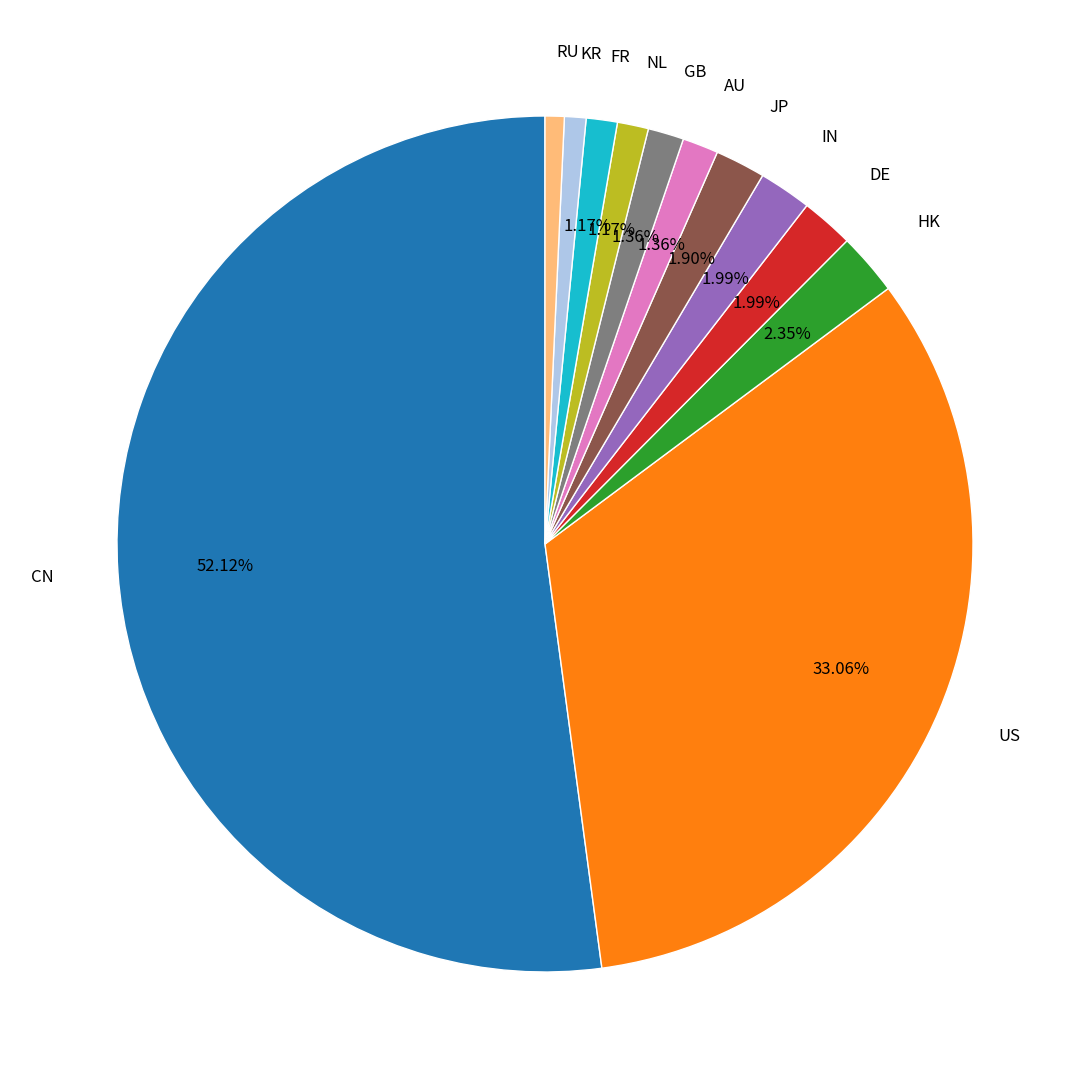

To the nearest percent, what percentage of the pie is IN?

2%